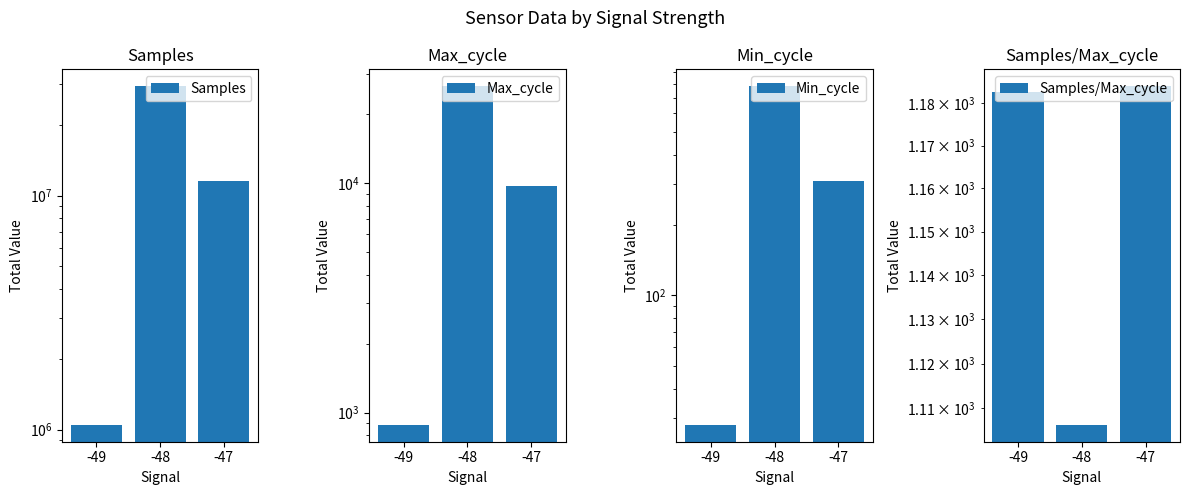

True or false: Samples/Max_cycle has a value of 1184.0 at -47.

True